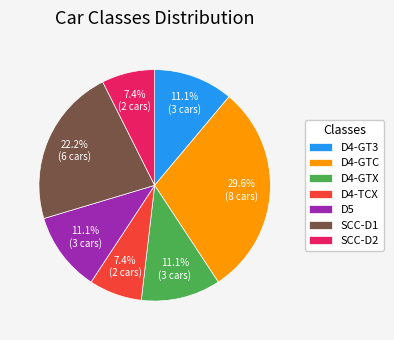

How many segments does this pie chart have?

7